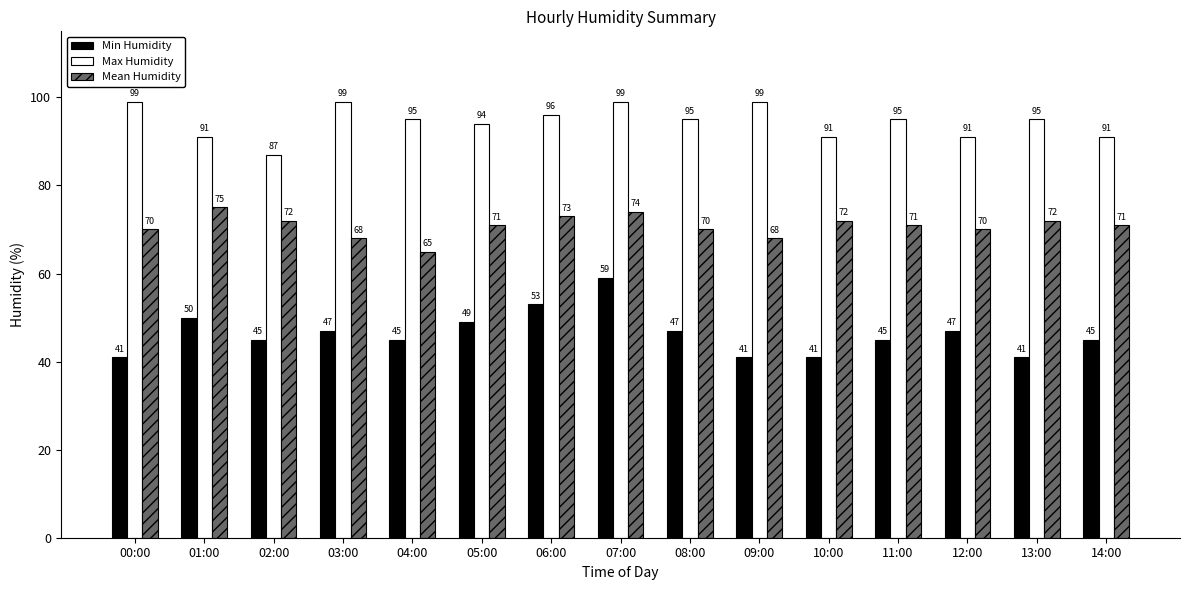

How many Mean Humidity values are between 70 and 72?

9